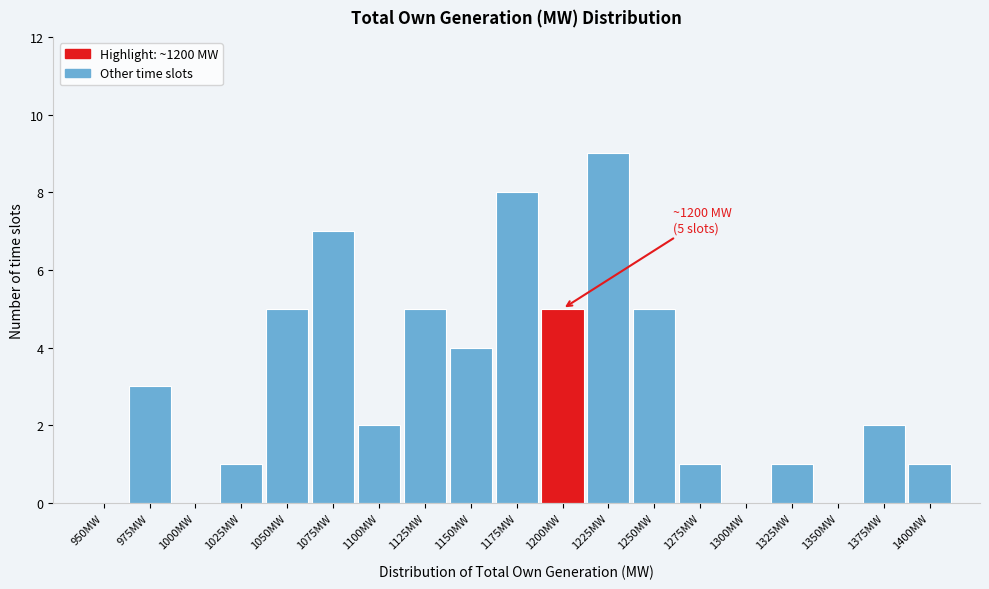

Reading left to right, what are all the values shown in this chart?

950MW=0	975MW=3	1000MW=0	1025MW=1	1050MW=5	1075MW=7	1100MW=2	1125MW=5	1150MW=4	1175MW=8	1200MW=5	1225MW=9	1250MW=5	1275MW=1	1300MW=0	1325MW=1	1350MW=0	1375MW=2	1400MW=1